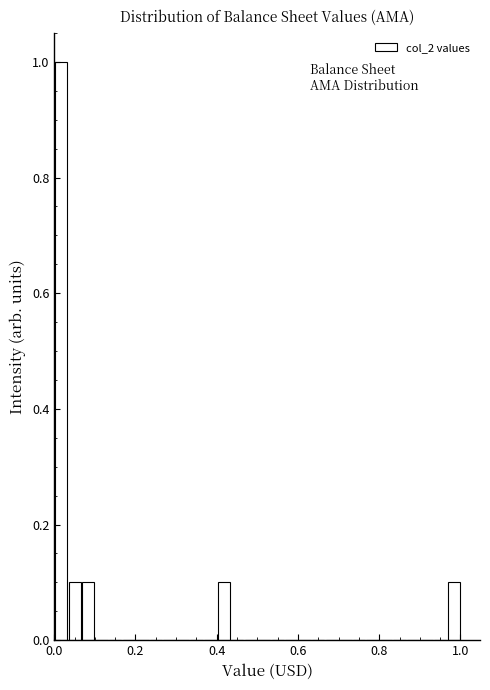

Read against the x-axis, roughly where is the centre of the tallest bar?

0.02